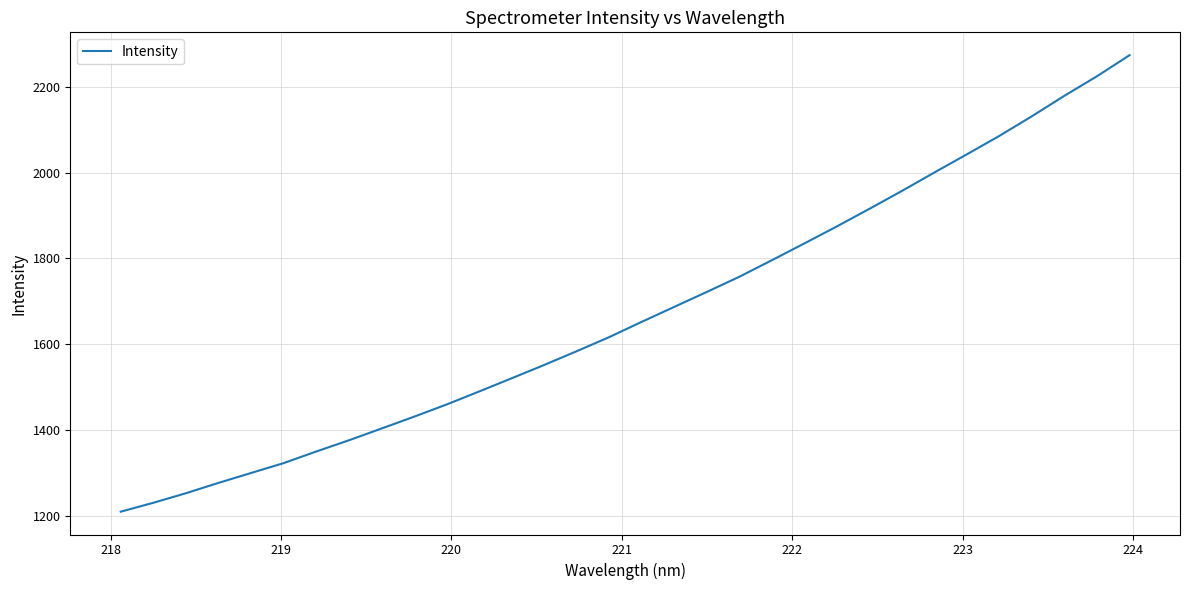

True or false: there are more than 1 points higher than both neighbors.

False